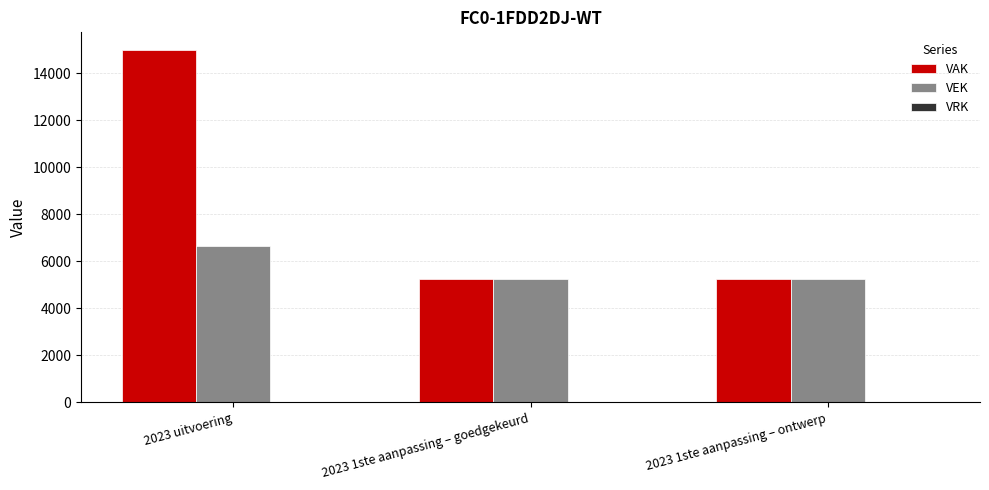

Which series has the largest range (max minus min)?

VAK